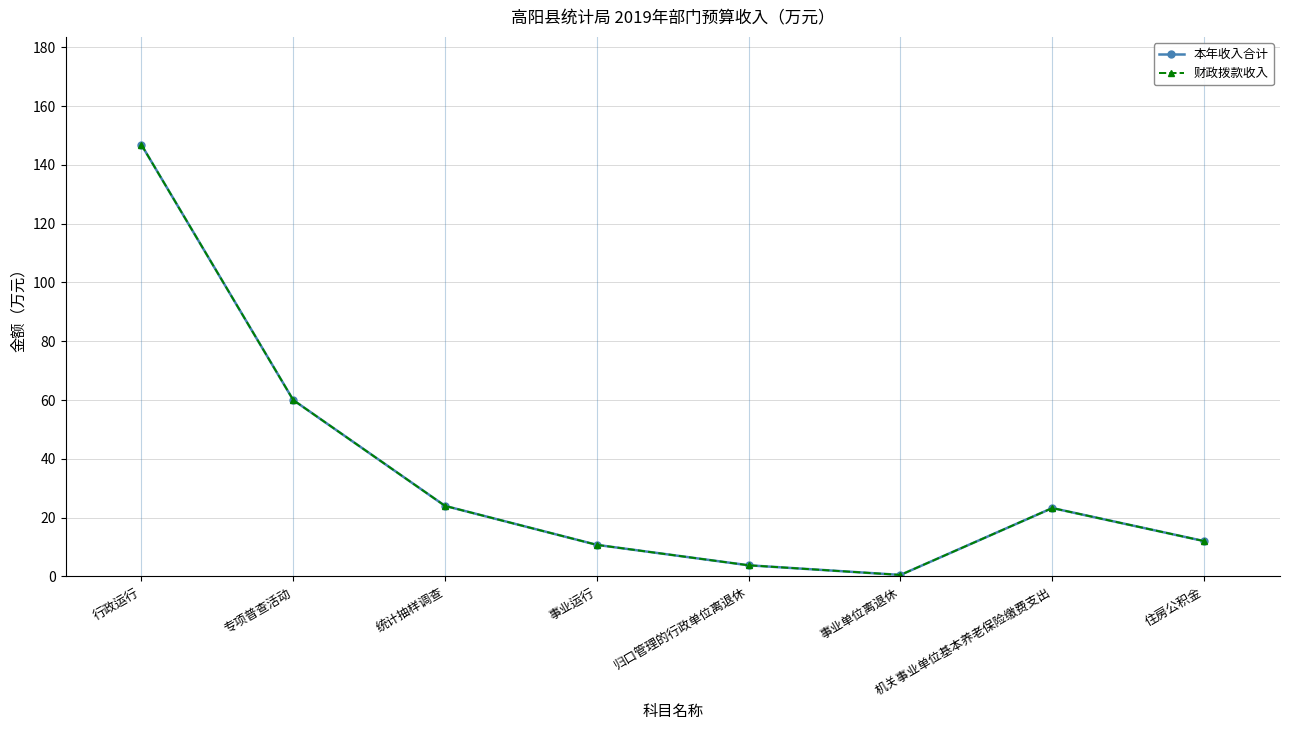

What is the total value across all series at 机关事业单位基本养老保险缴费支出?

46.5